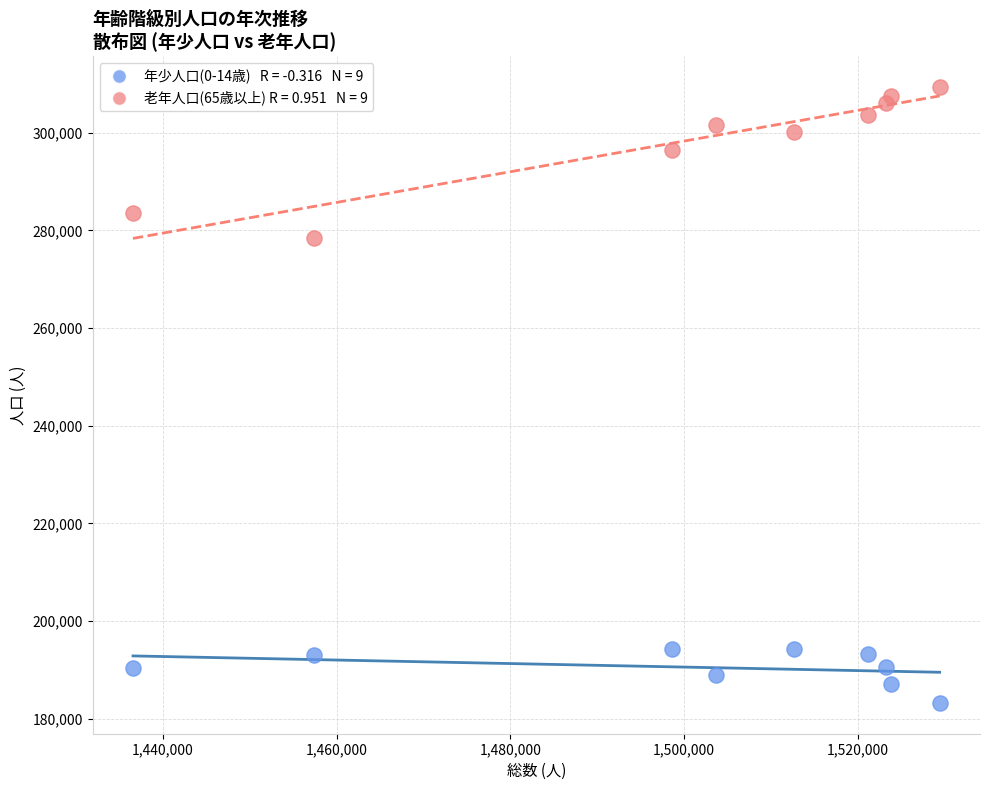

Across all series, what Y value is closest to 246291?

278523